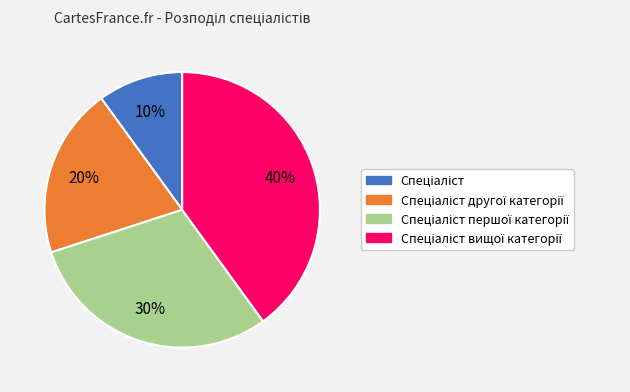

Count the number of slices in the pie.

4